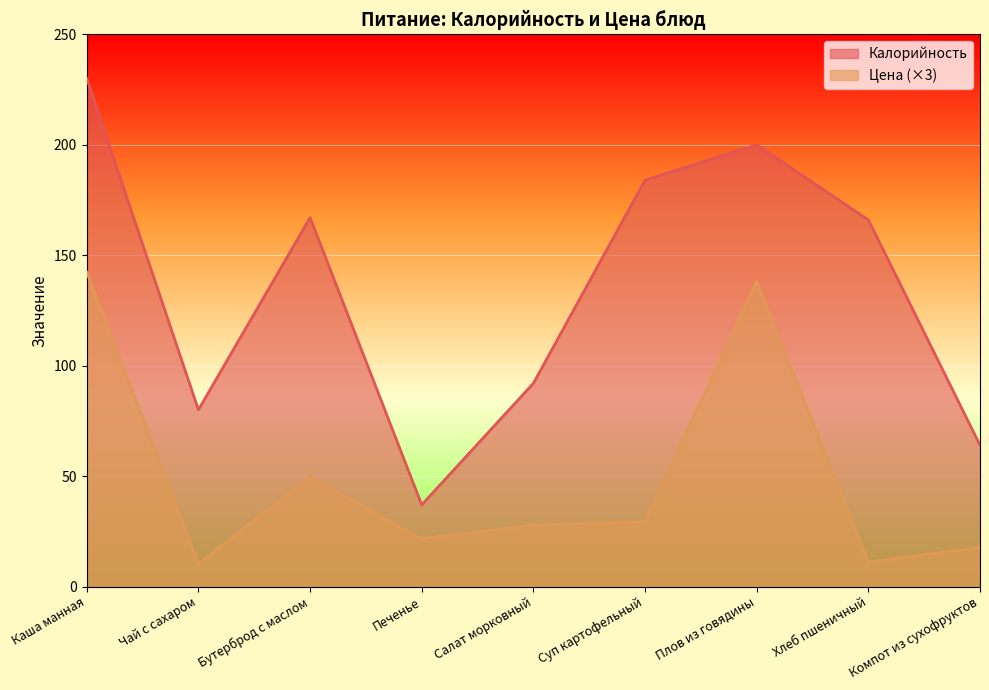

The Цена series shows 11.0 at Хлеб пшеничный. True or false?

True